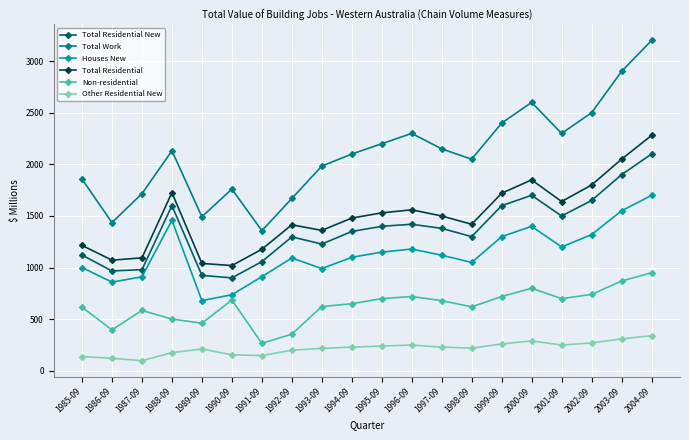

Where is the first local minimum for Total Work?

1986-09